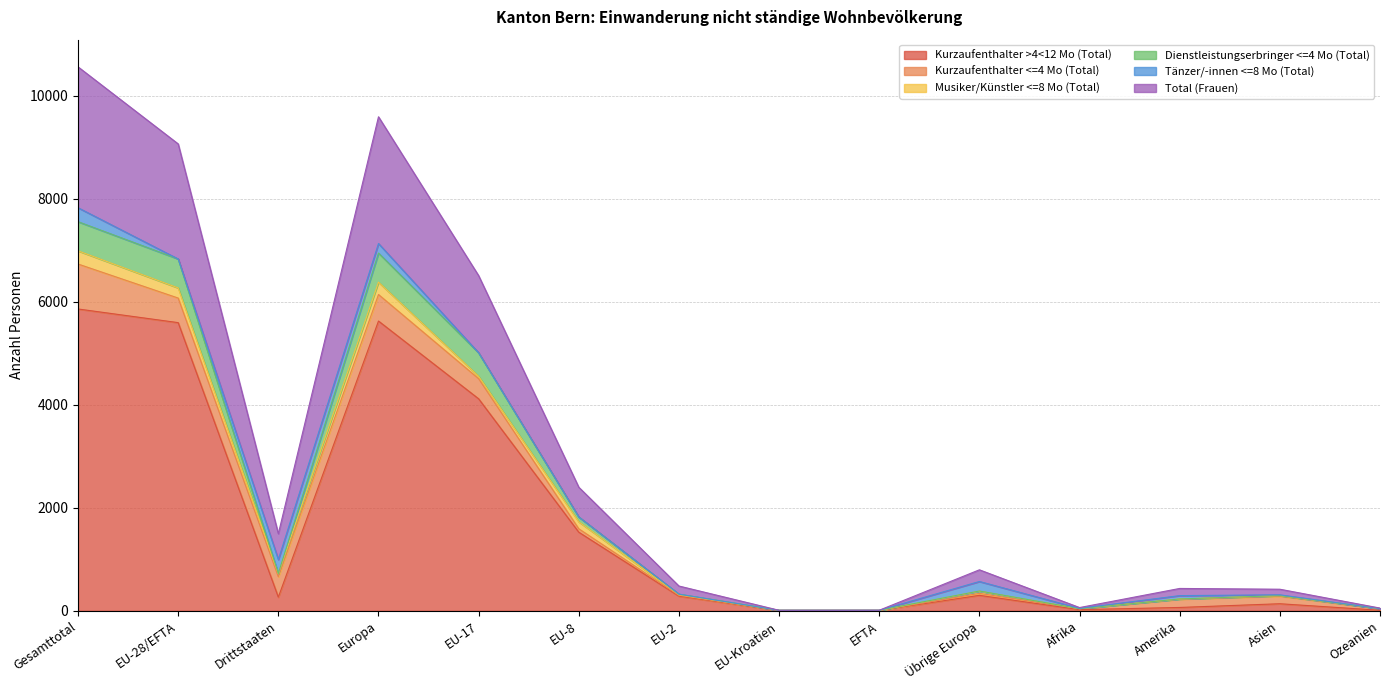

The value of Total (Frauen) at EU-Kroatien is 10. True or false?

True